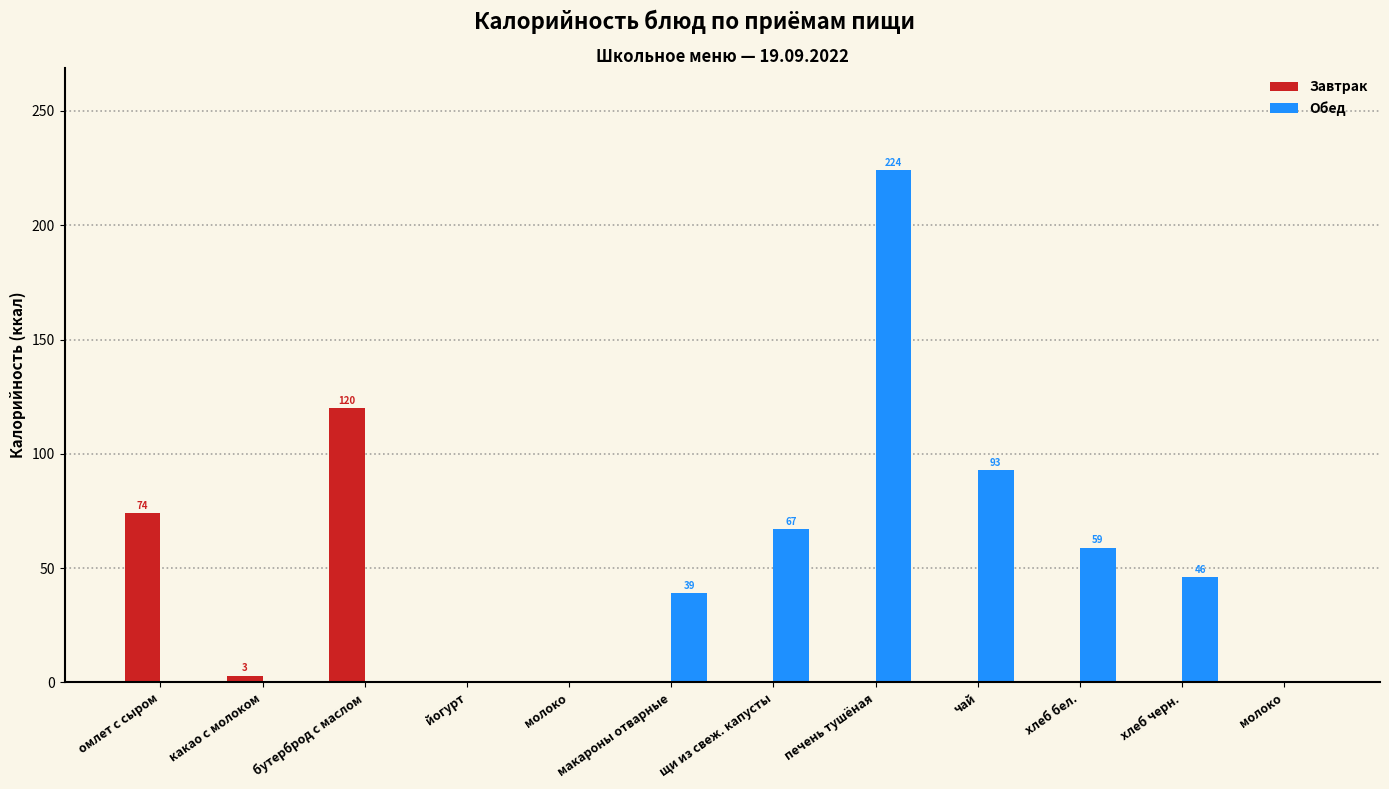

Between макароны отварные and хлеб бел., which is larger?

макароны отварные